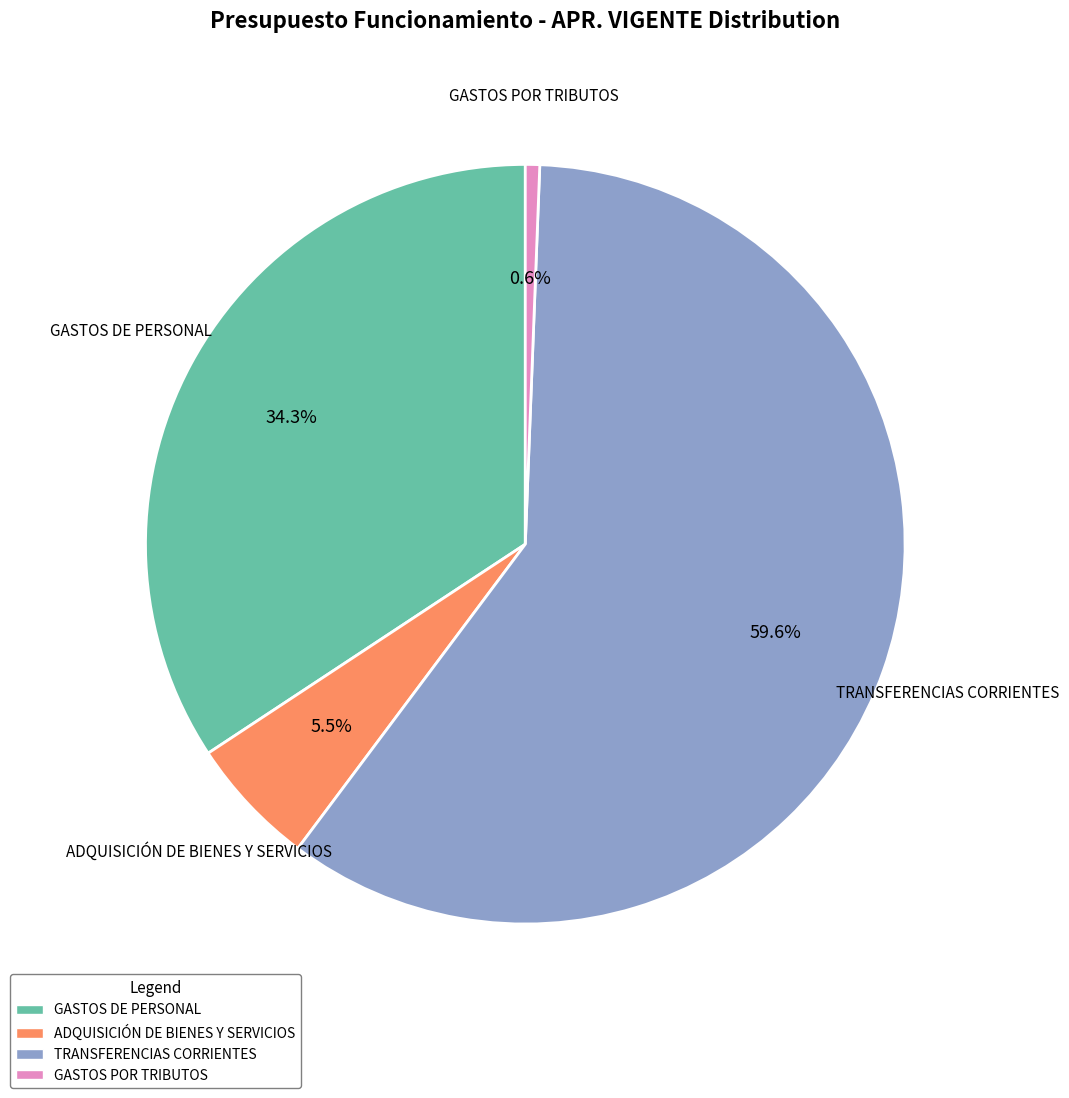

Which has a higher value, GASTOS POR TRIBUTOS or ADQUISICIÓN DE BIENES Y SERVICIOS?

ADQUISICIÓN DE BIENES Y SERVICIOS